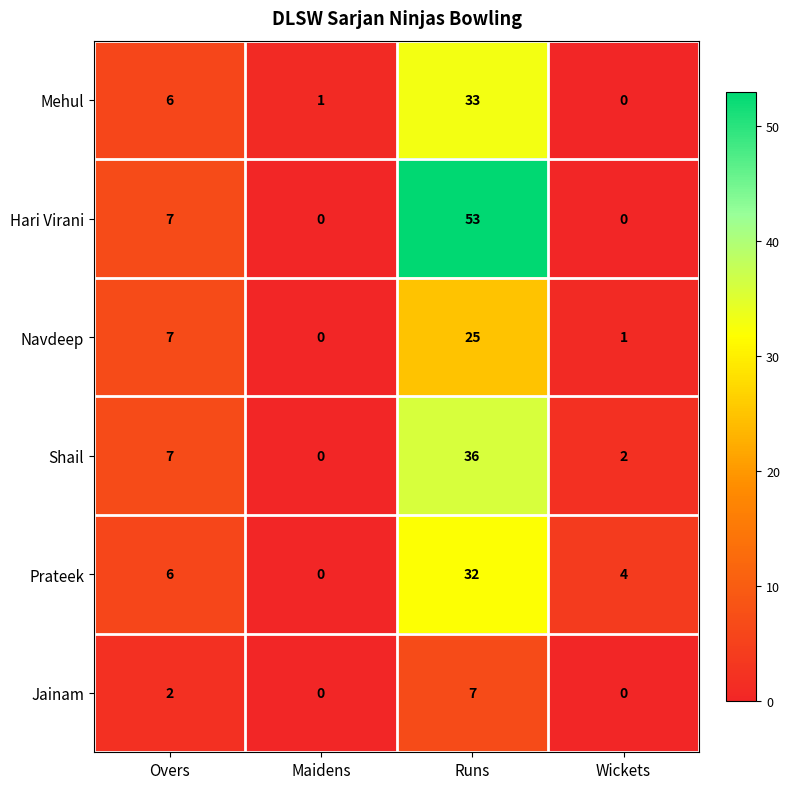

How many series are shown in this chart?

6